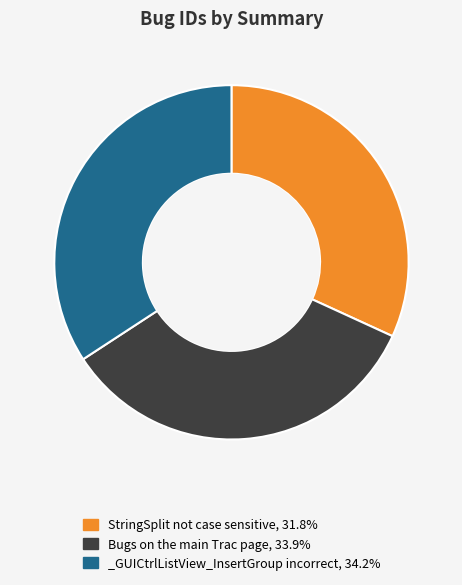

Is there any slice that represents more than half of the pie?

No